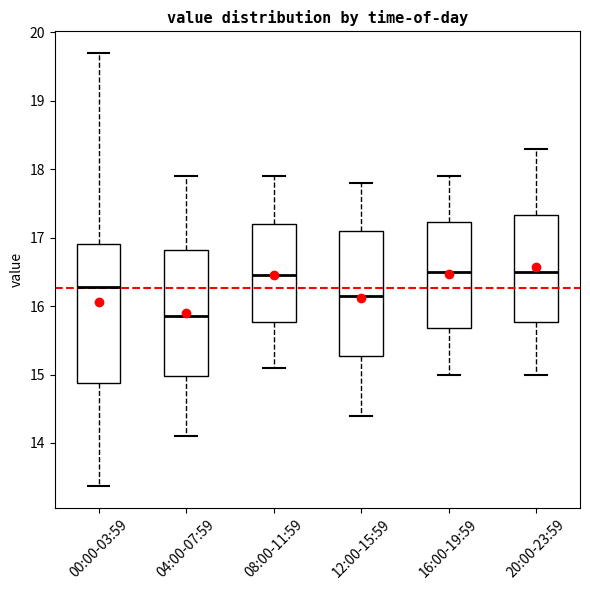

Which box is the tallest, from its lower edge to its upper edge?

00:00-03:59